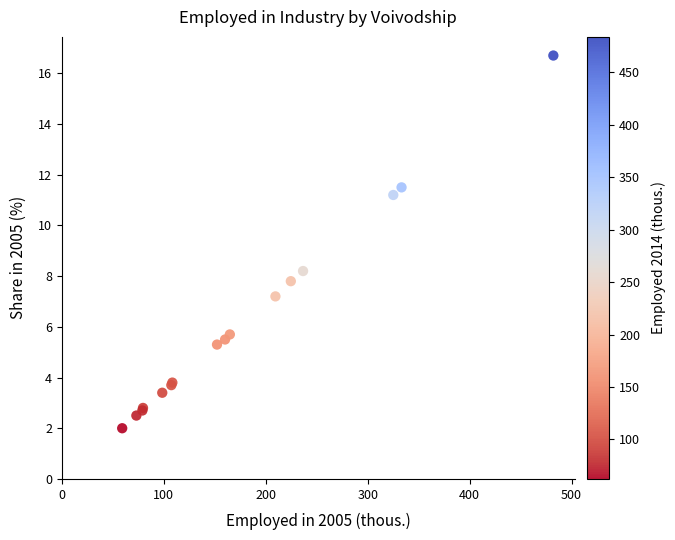

What Y value in the scatter plot is closest to 9?

8.2